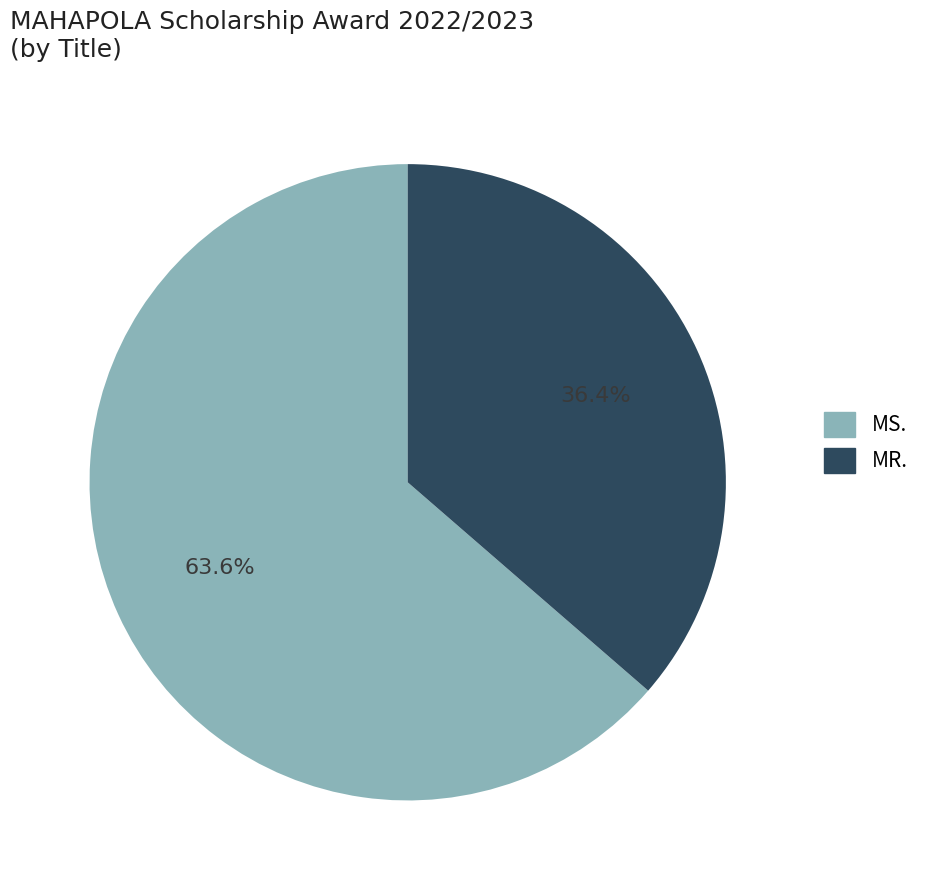

Do MS. and MR. together represent more than half of the pie?

Yes